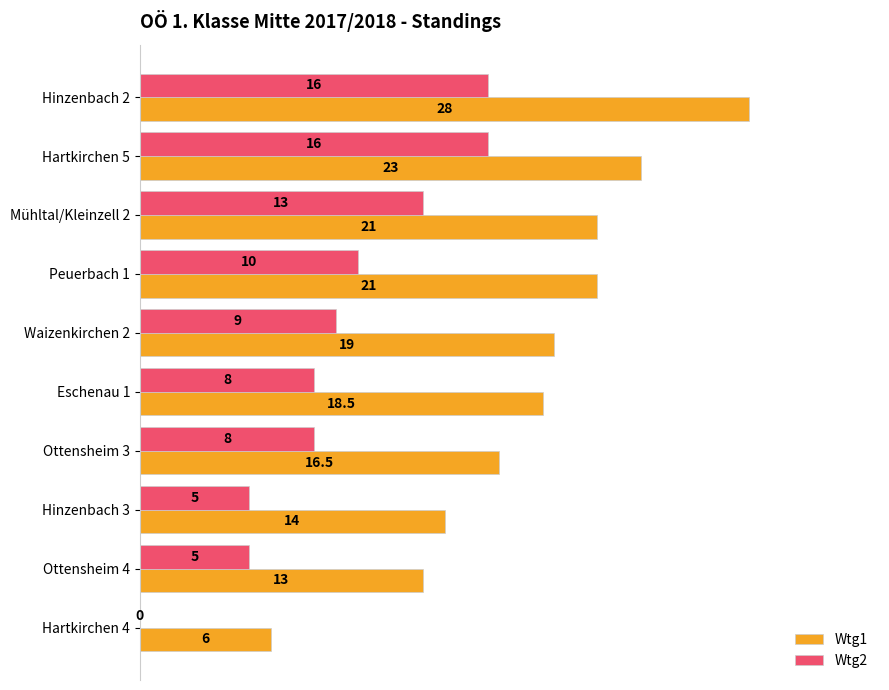

Read the Wtg2 value at Peuerbach 1.

10.0